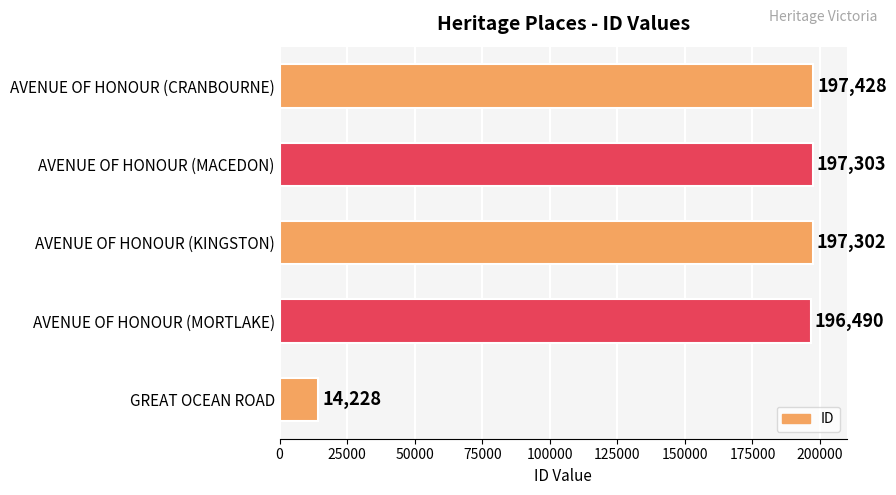

What is the difference between the maximum and minimum values?

183200